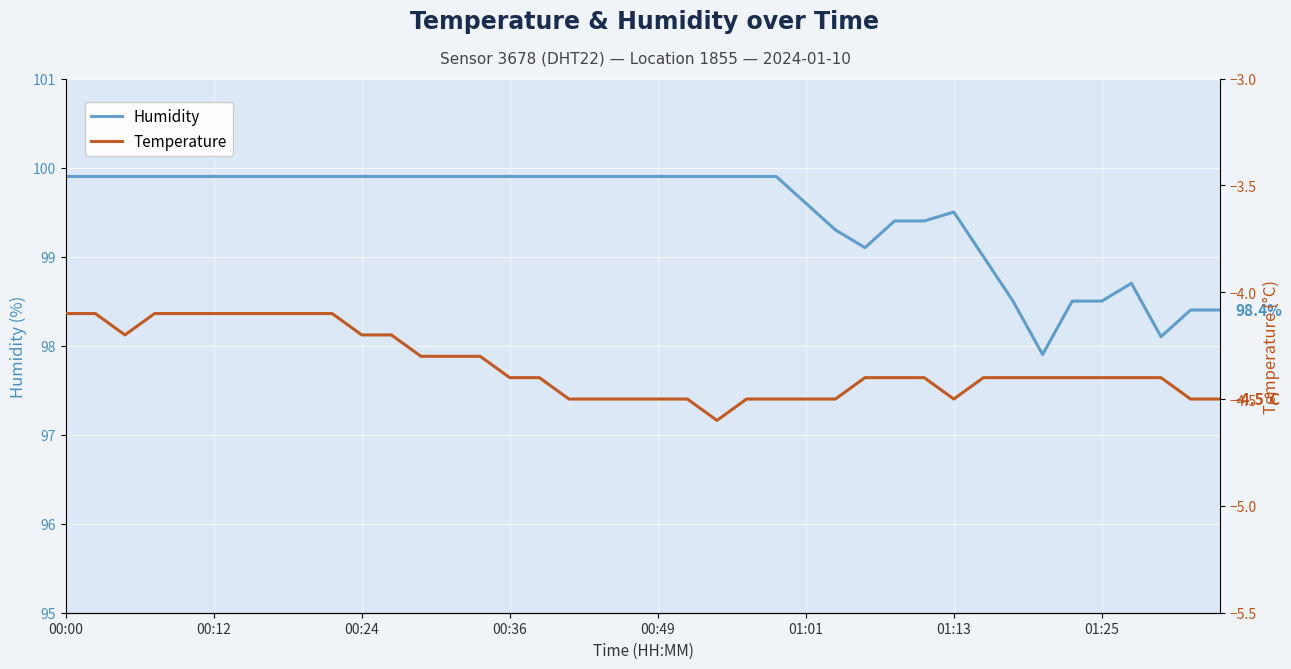

What is the highest value of the Humidity series?

99.9